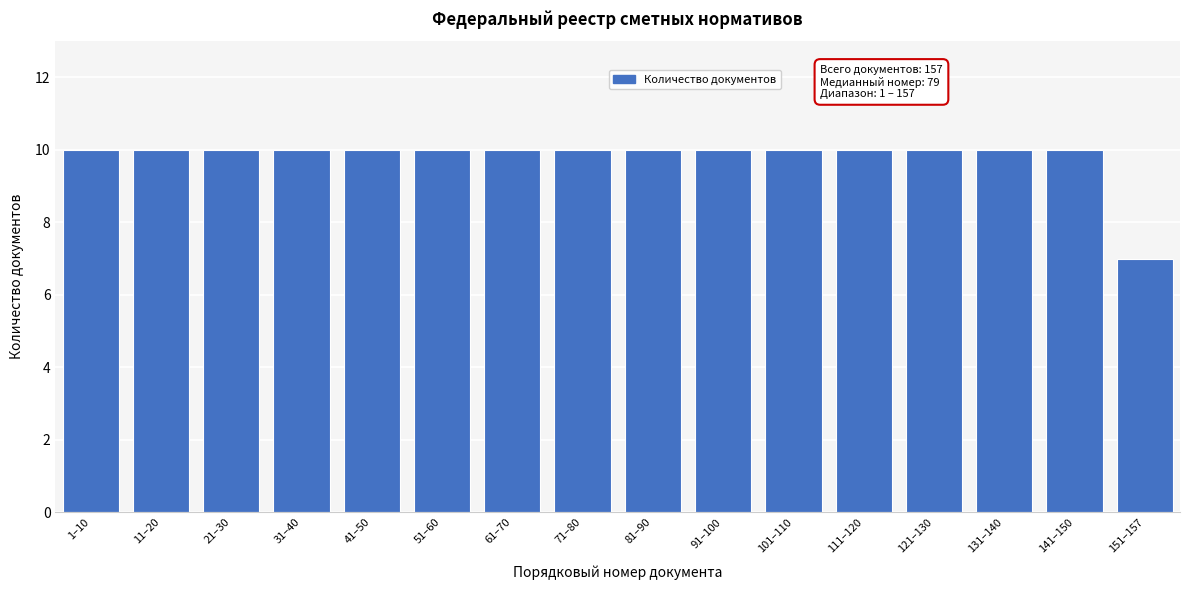

Reading left to right, list all the values displayed in this chart.

10	10	10	10	10	10	10	10	10	10	10	10	10	10	10	7